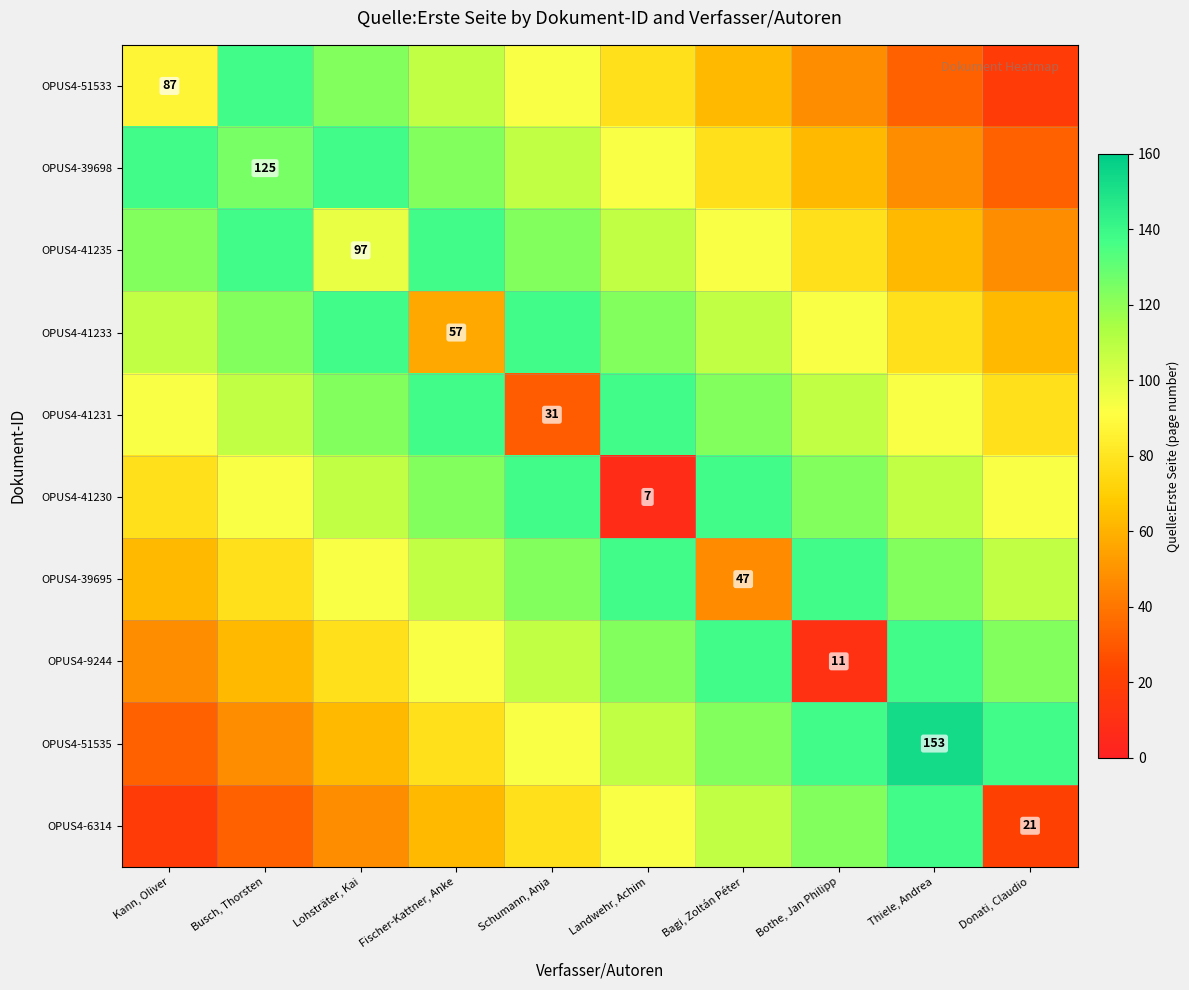

The OPUS4-41230 series shows 12 at Landwehr, Achim. True or false?

False